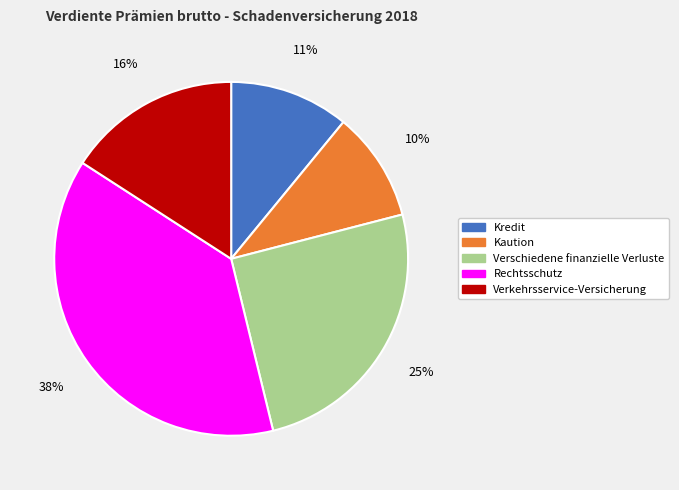

To the nearest percent, what portion does Verschiedene finanzielle Verluste represent?

25%